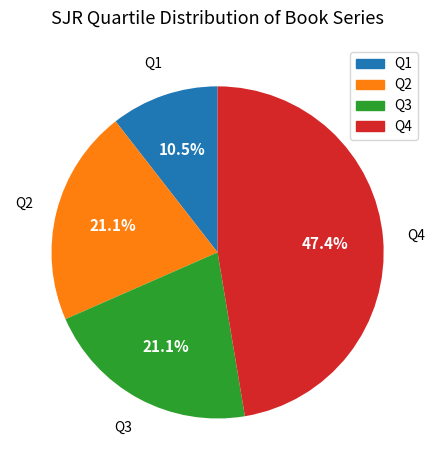

Does Q4 account for over 50% of the chart?

No